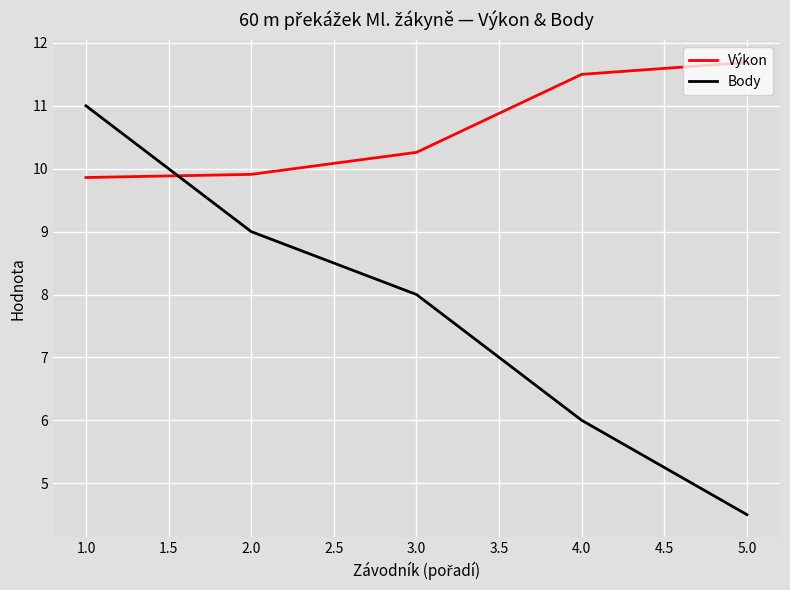

What is the total value across all series at 2.0?

18.9